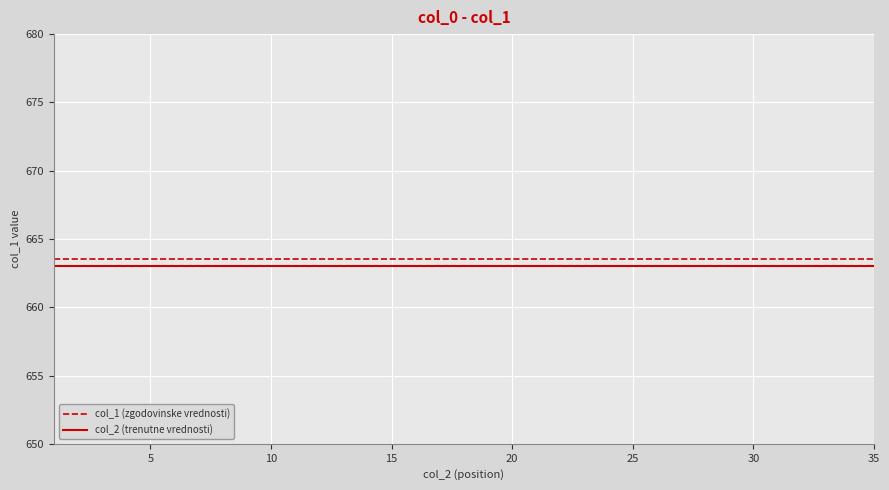

What is the minimum value for col_2 (trenutne vrednosti)?

663.0